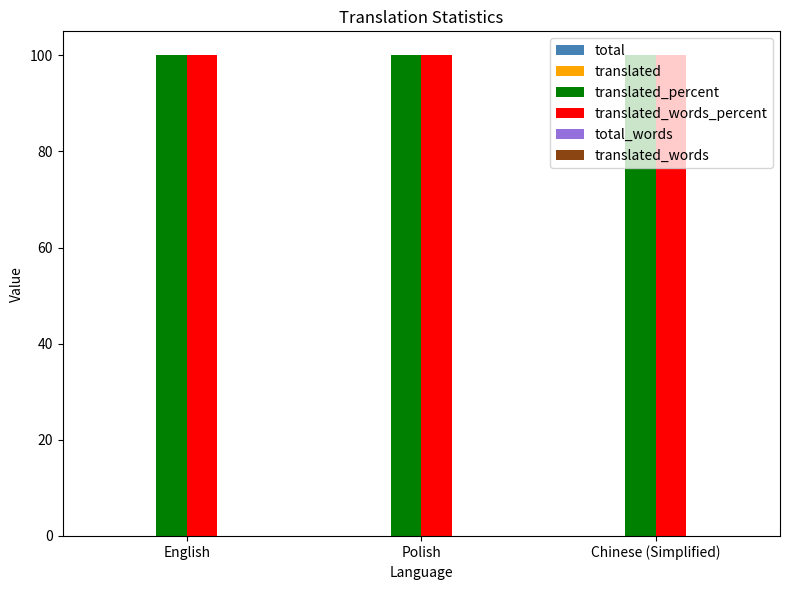

Which series has the largest range (max minus min)?

total